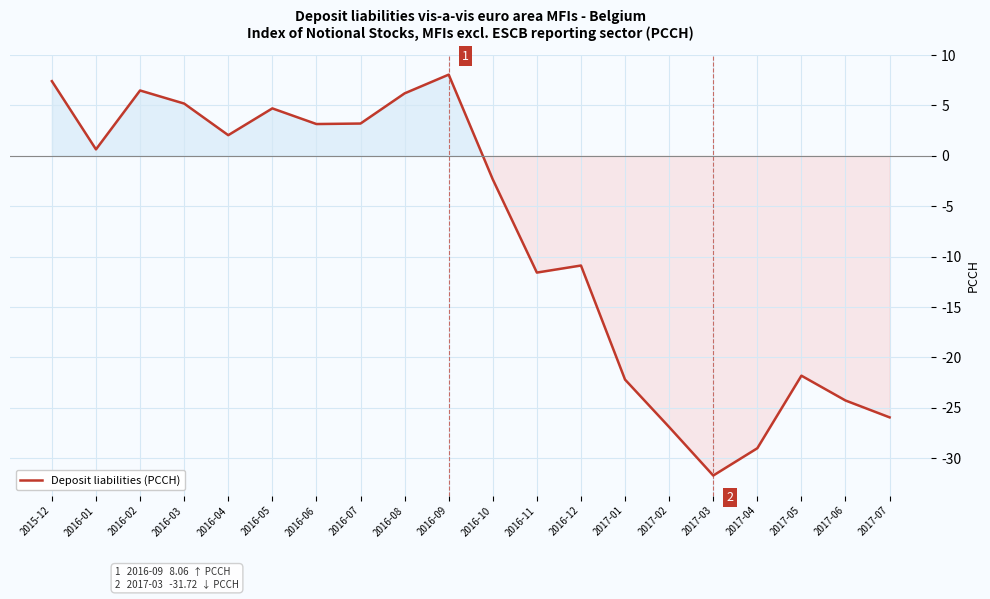

Which category has the highest value across all series?

2016-09